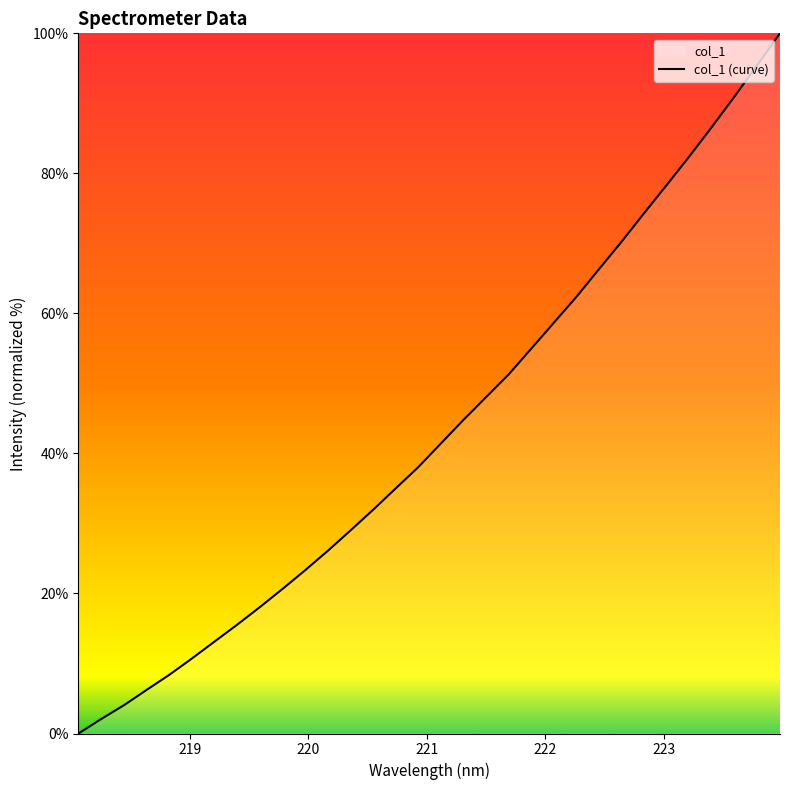

What is the maximum value shown in the chart?

100.0